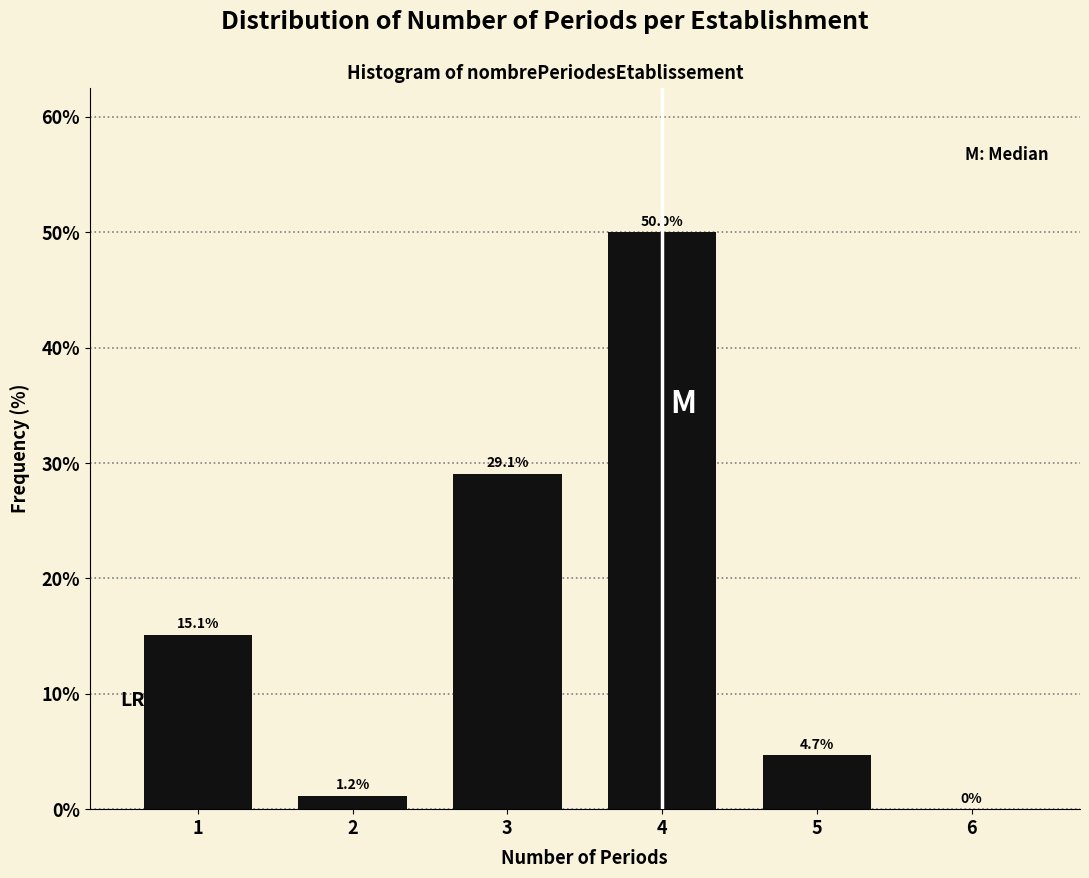

Reading left to right, what are all the values shown in this chart?

1=15.1	2=1.2	3=29.1	4=50.0	5=4.7	6=0.0